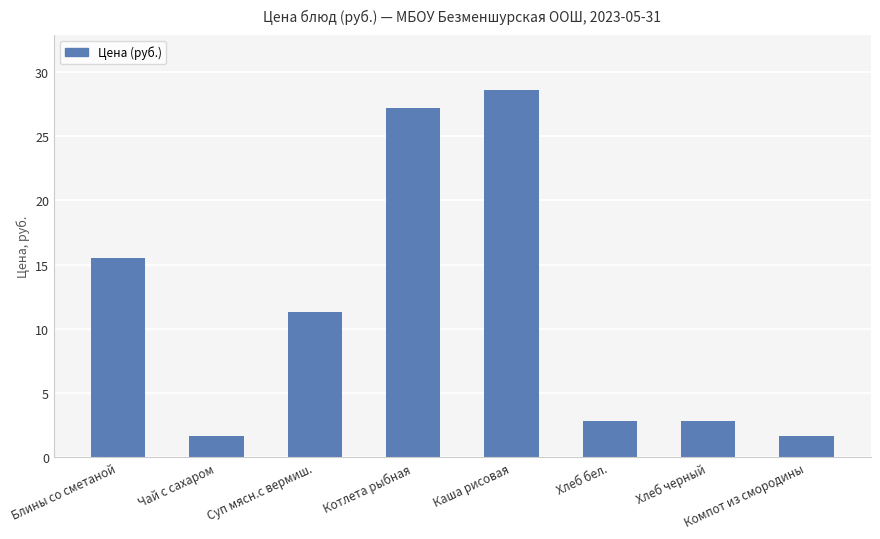

What is the difference between the values at Хлеб черный and Каша рисовая?

25.7